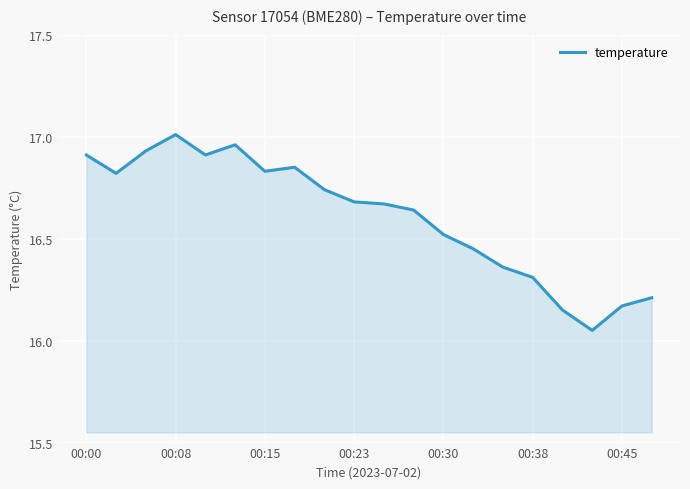

How many series are shown in this chart?

1